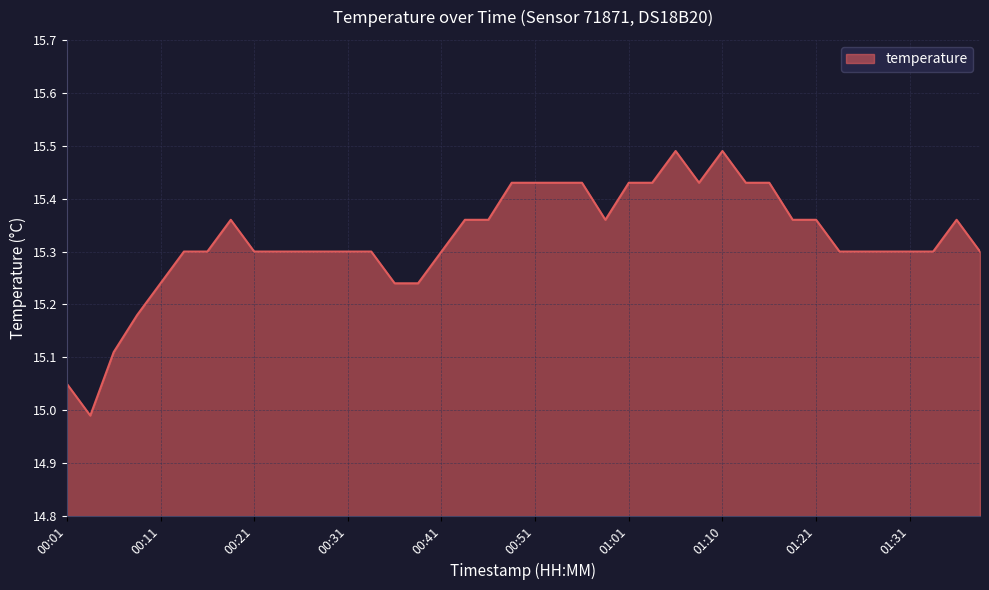

What is the difference between the maximum and minimum values?

0.5